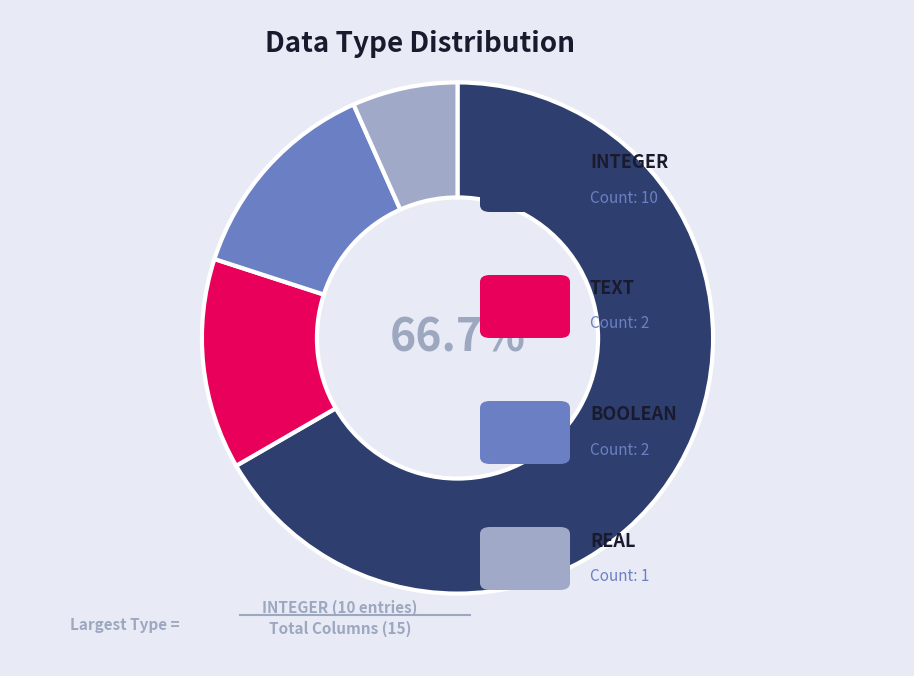

Is there any slice that represents more than half of the pie?

Yes